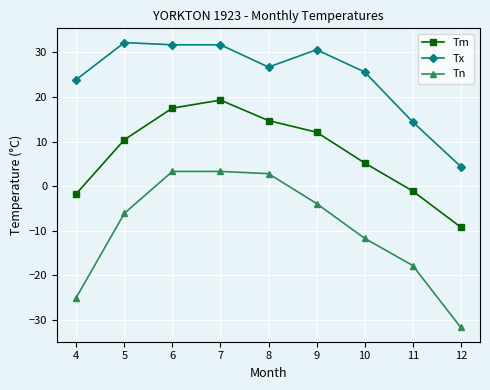

Which series changed the most between 4 and 10?

Tn